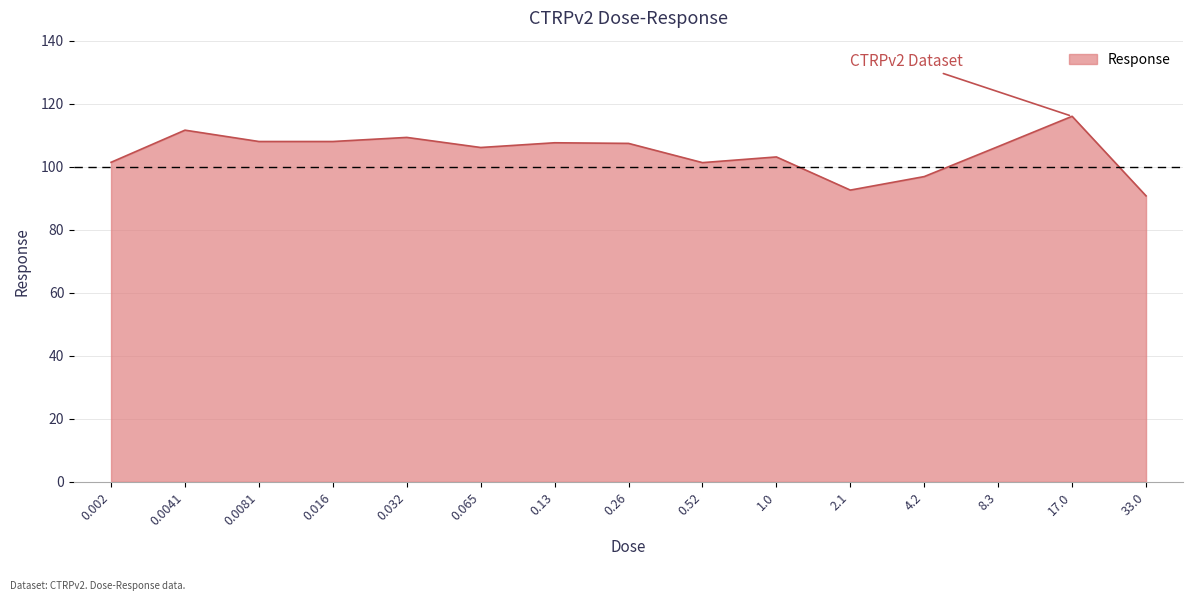

What position from the right is 0.032?

11